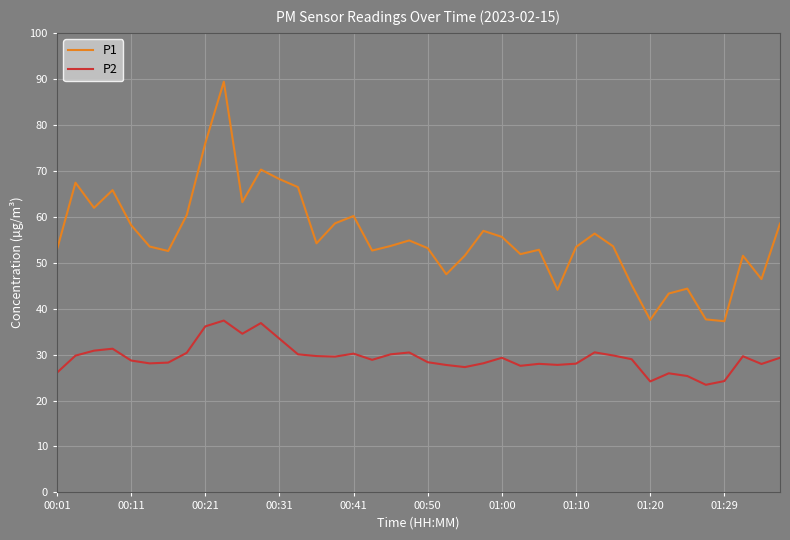

True or false: P2 and P1 intersect in this chart.

False